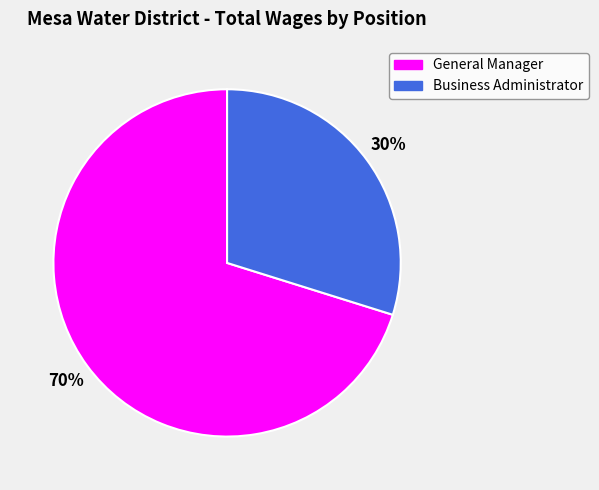

How many segments does this pie chart have?

2